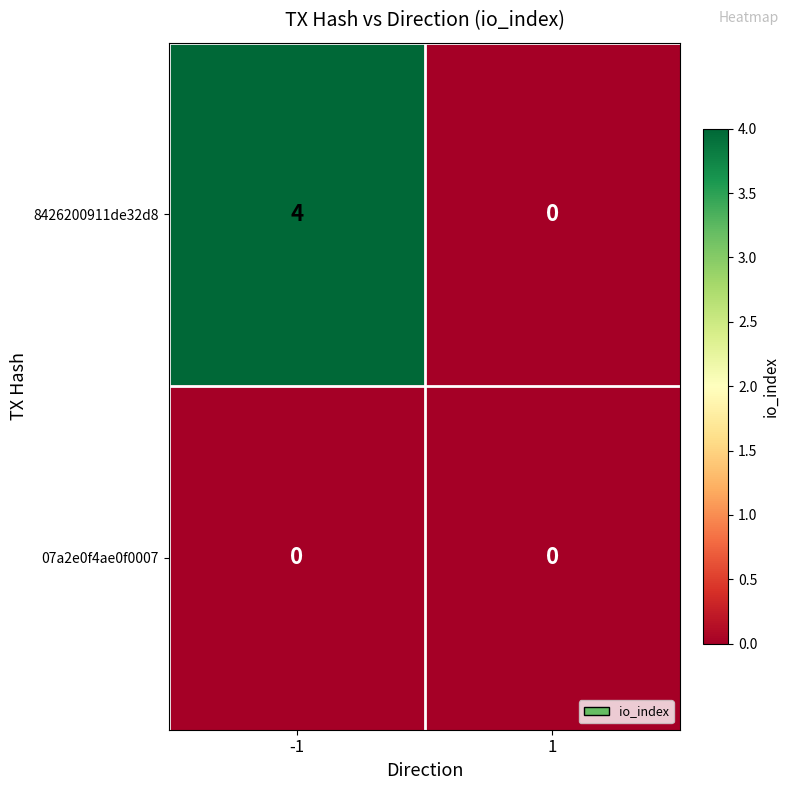

How many categories are shown in the chart?

2